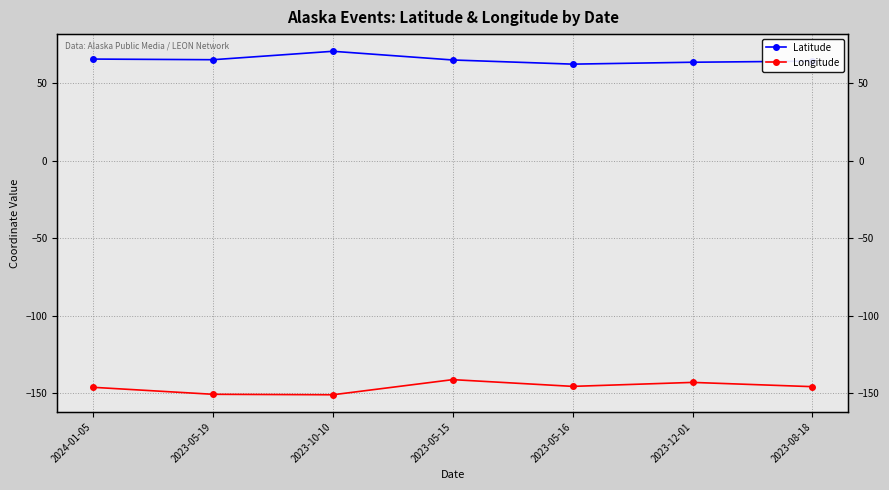

True or false: Latitude and Longitude intersect in this chart.

False